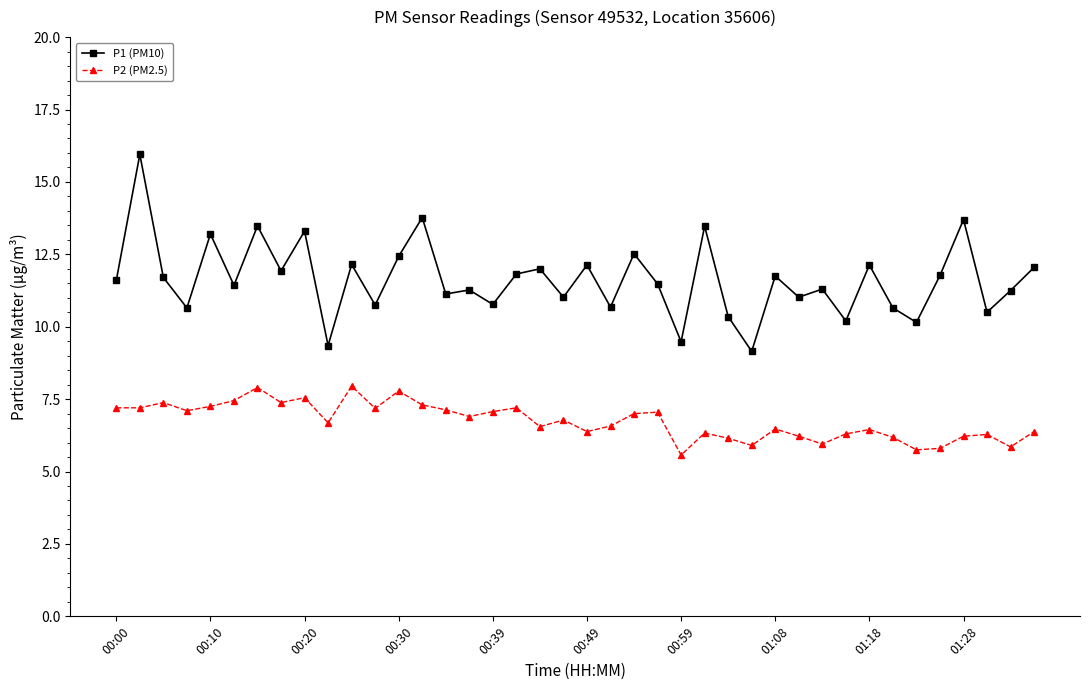

What is the lowest value of the P2 (PM2.5) series?

5.6